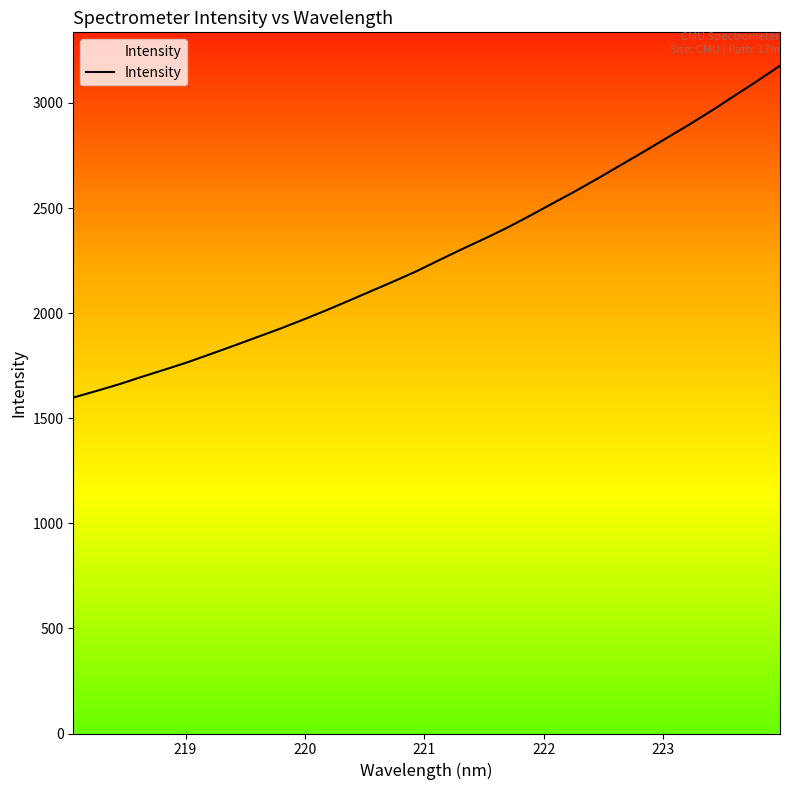

True or false: there are more than 1 points higher than both neighbors.

False